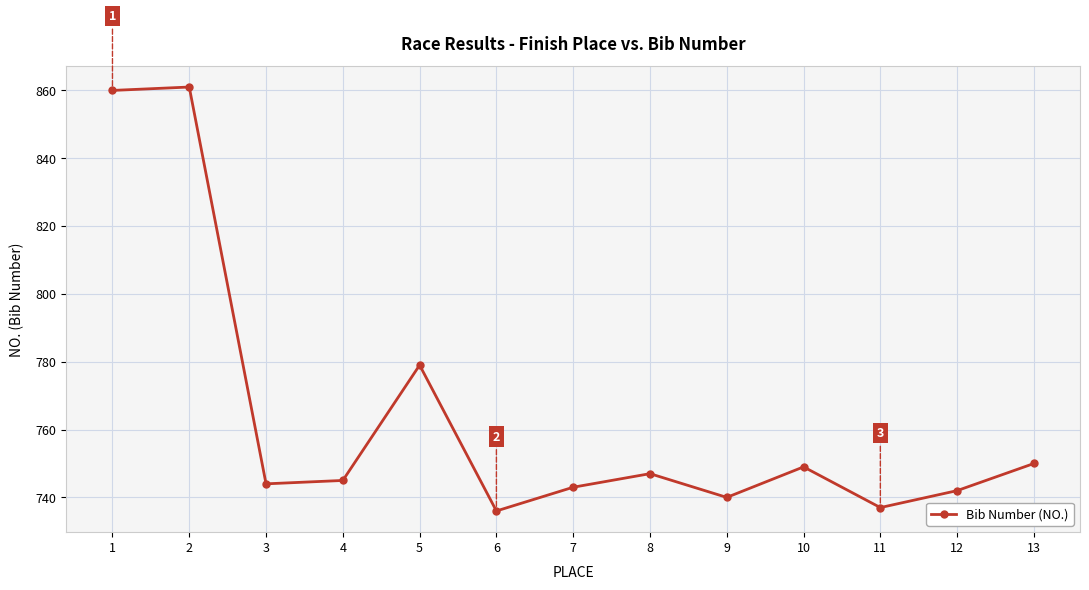

What is the greatest value displayed?

861